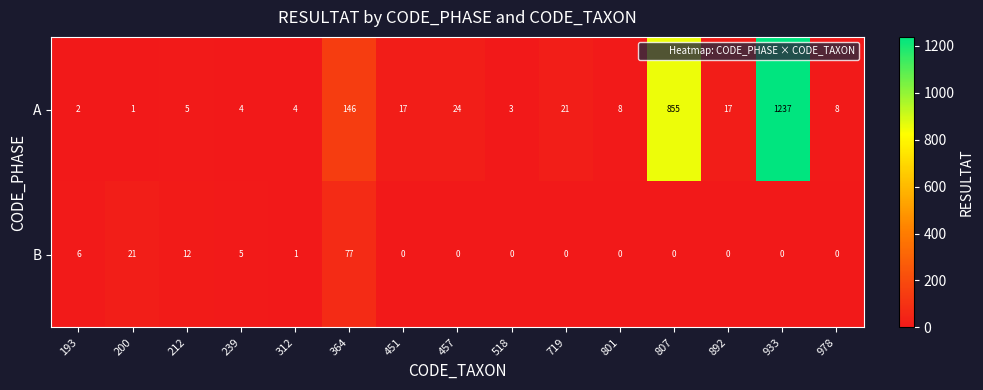

List the series in order of their peak value, highest first.

A, B